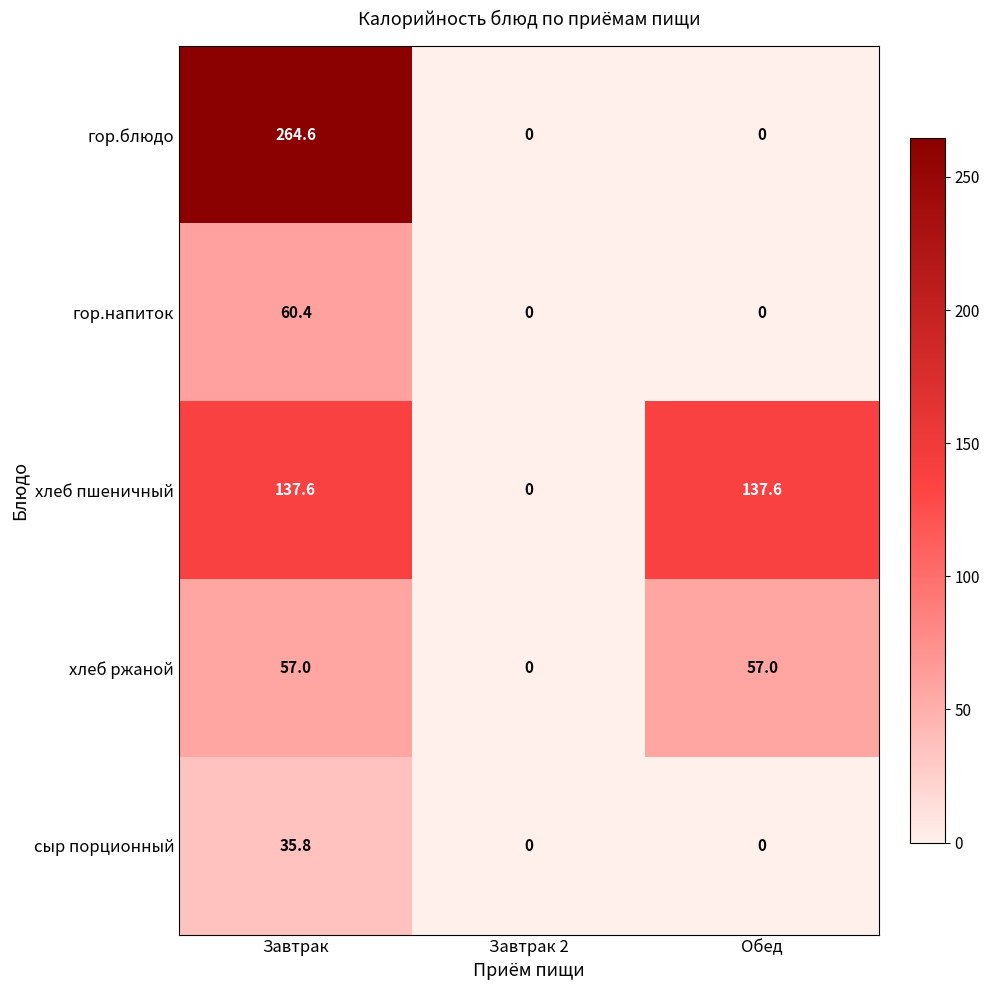

Reading right to left, what are all the values shown in this chart?

гор.блюдо: Обед=0.0	Завтрак 2=0.0	Завтрак=264.6
гор.напиток: Обед=0.0	Завтрак 2=0.0	Завтрак=60.4
хлеб пшеничный: Обед=137.6	Завтрак 2=0.0	Завтрак=137.6
хлеб ржаной: Обед=57.0	Завтрак 2=0.0	Завтрак=57.0
сыр порционный: Обед=0.0	Завтрак 2=0.0	Завтрак=35.8